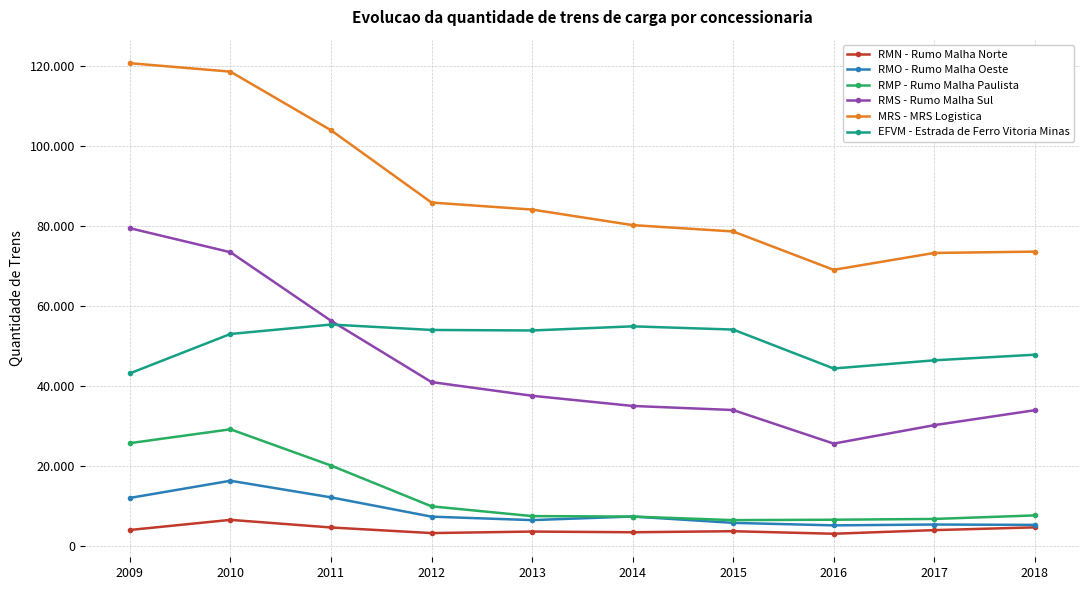

Reading left to right, extract all data points from this chart.

RMN - Rumo Malha Norte: 2009=3979	2010=6510	2011=4603	2012=3201	2013=3580	2014=3407	2015=3667	2016=3033	2017=3939	2018=4633
RMO - Rumo Malha Oeste: 2009=12000	2010=16299	2011=12140	2012=7314	2013=6446	2014=7346	2015=5756	2016=5130	2017=5342	2018=5253
RMP - Rumo Malha Paulista: 2009=25709	2010=29175	2011=20110	2012=9894	2013=7448	2014=7331	2015=6446	2016=6542	2017=6737	2018=7623
RMS - Rumo Malha Sul: 2009=79502	2010=73493	2011=56345	2012=40993	2013=37569	2014=35020	2015=33996	2016=25595	2017=30206	2018=33949
MRS - MRS Logistica: 2009=120799	2010=118684	2011=104023	2012=85925	2013=84166	2014=80276	2015=78687	2016=69083	2017=73311	2018=73639
EFVM - Estrada de Ferro Vitoria Minas: 2009=43182	2010=53031	2011=55392	2012=54038	2013=53905	2014=54942	2015=54136	2016=44391	2017=46439	2018=47844